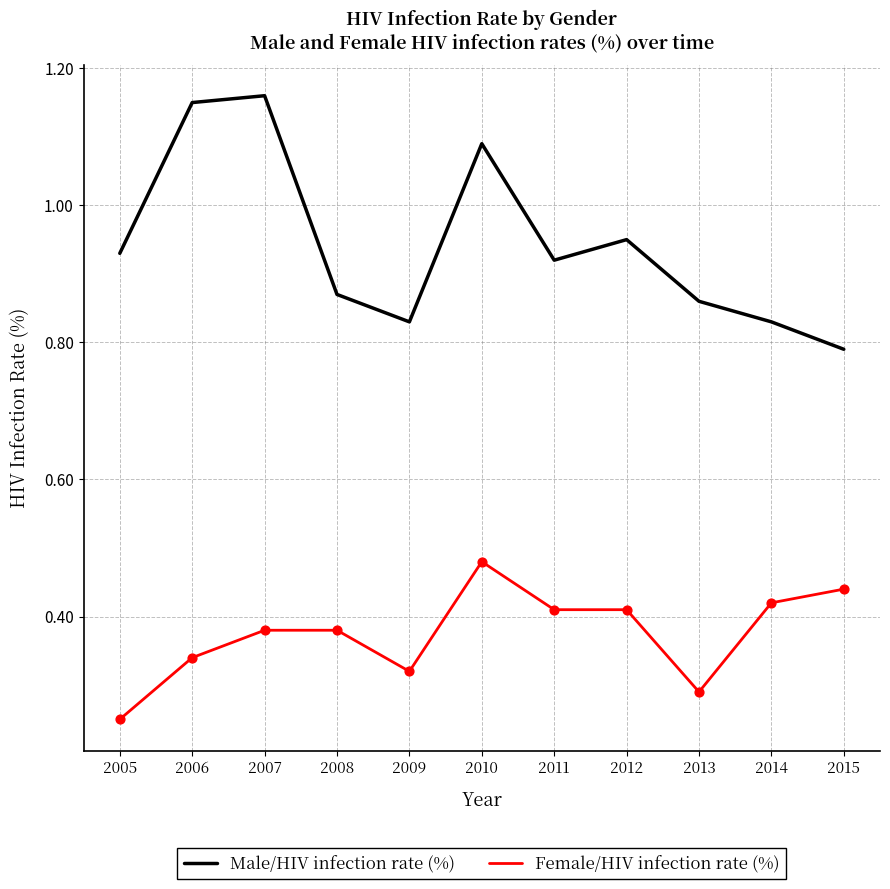

Which series has the largest total across all categories?

Male/HIV infection rate (%)